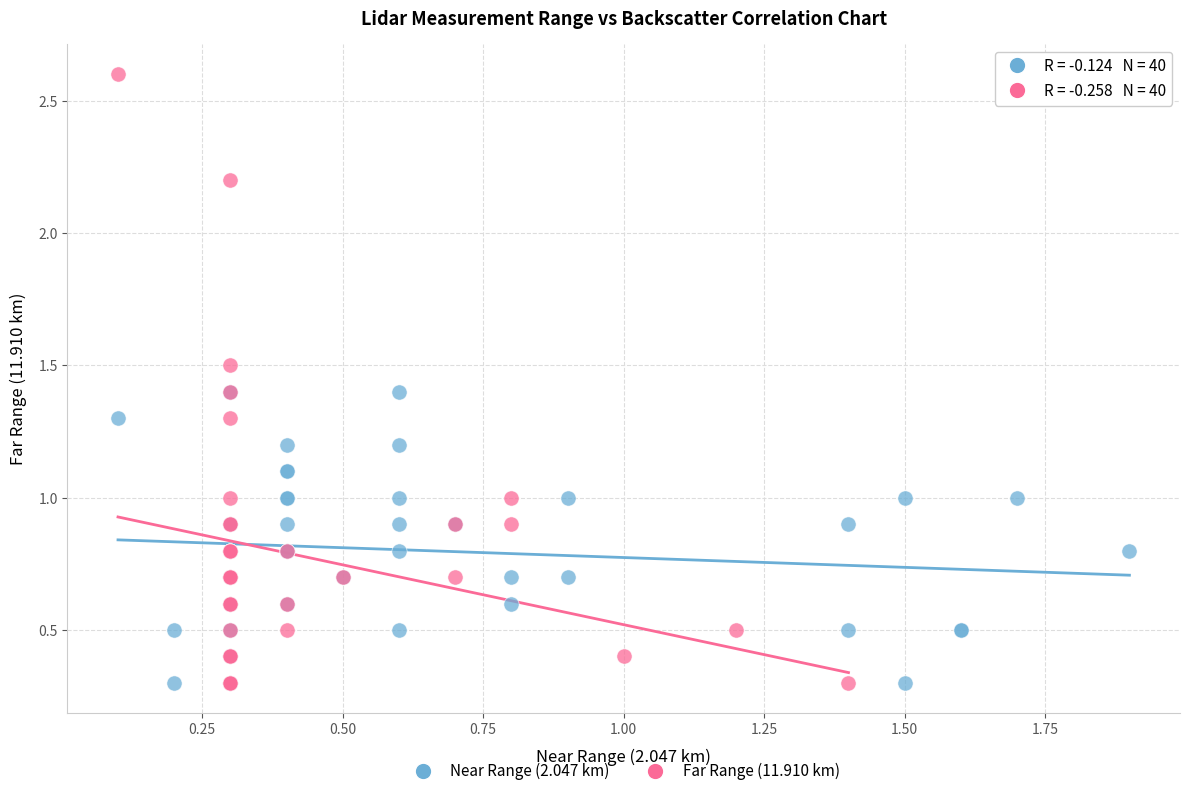

Which series has the largest Y range (max minus min)?

Far Range (11.910 km)